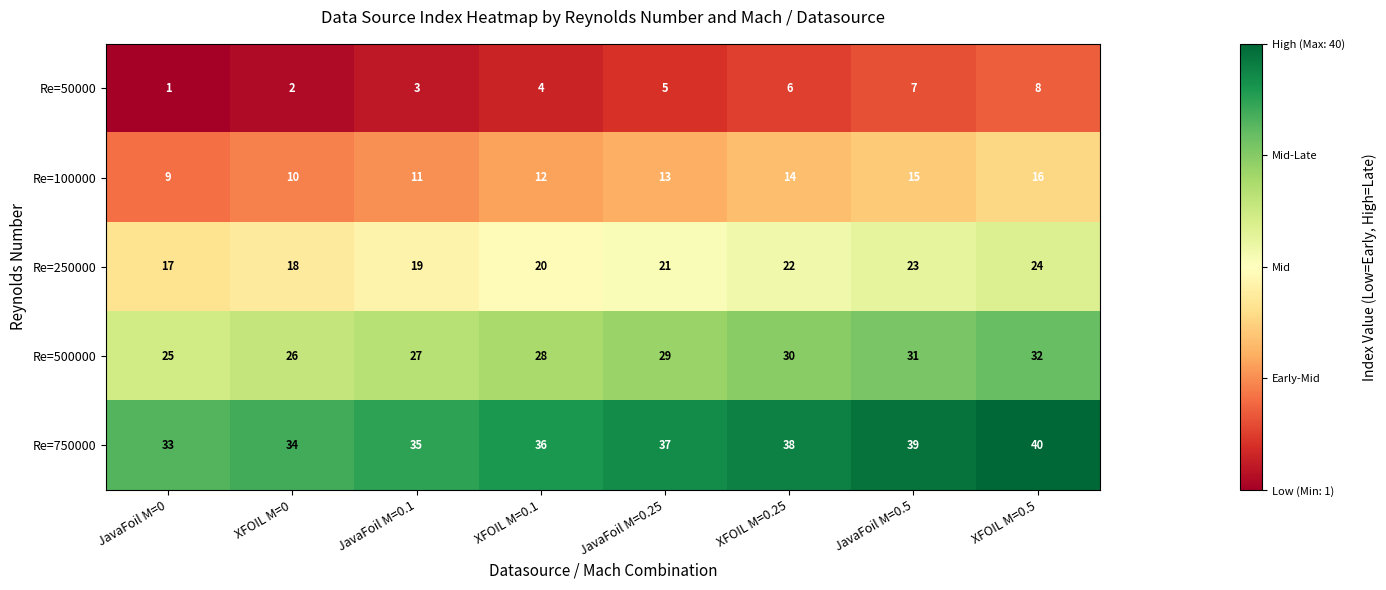

At which label is Re=750000 closest to 36?

XFOIL M=0.1